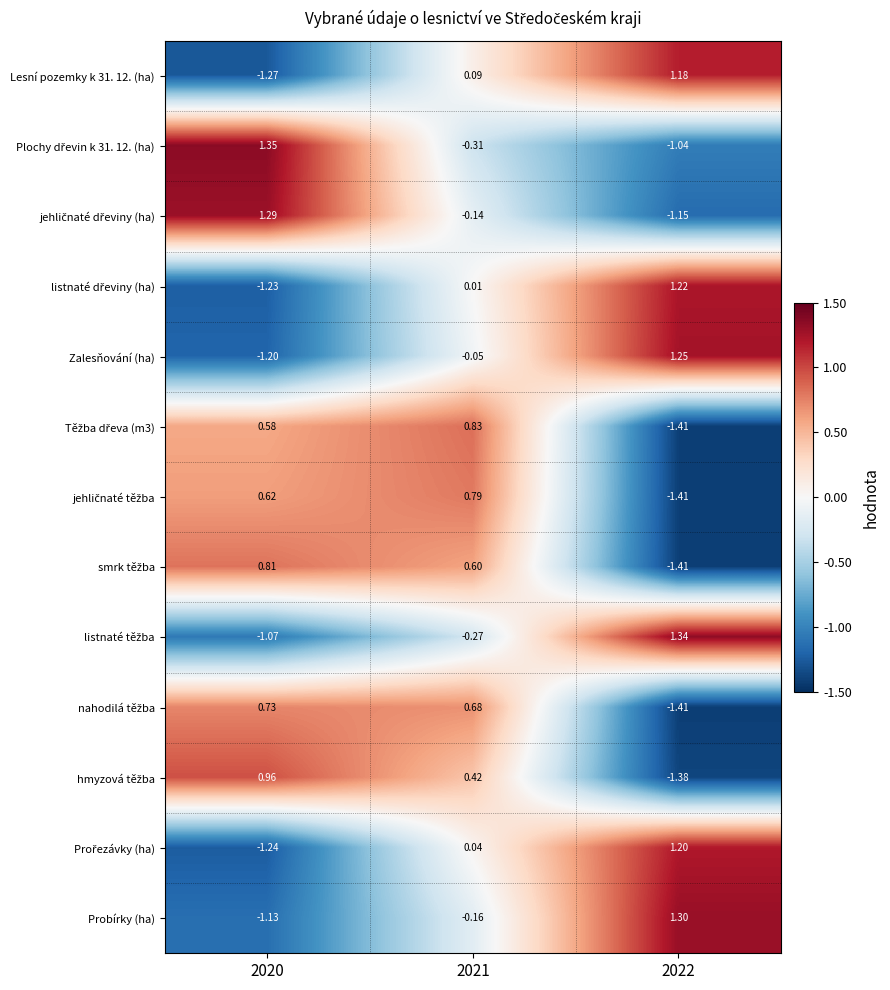

How many data points in Lesní pozemky k 31. 12. (ha) are less than 0?

1